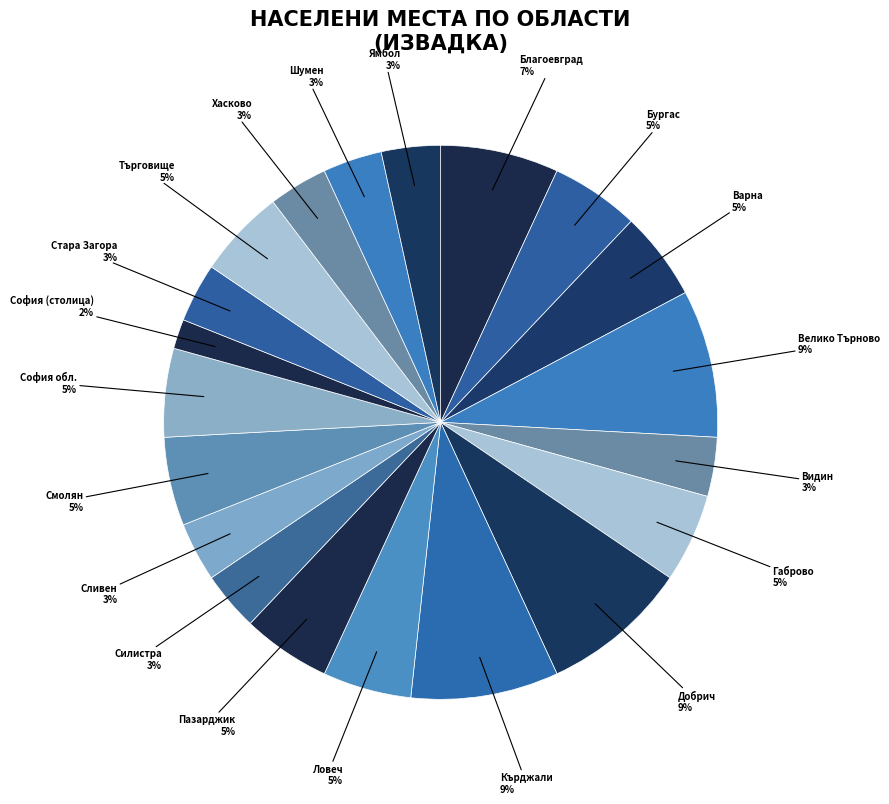

What percentage is the Бургас slice, to the nearest percent?

5%